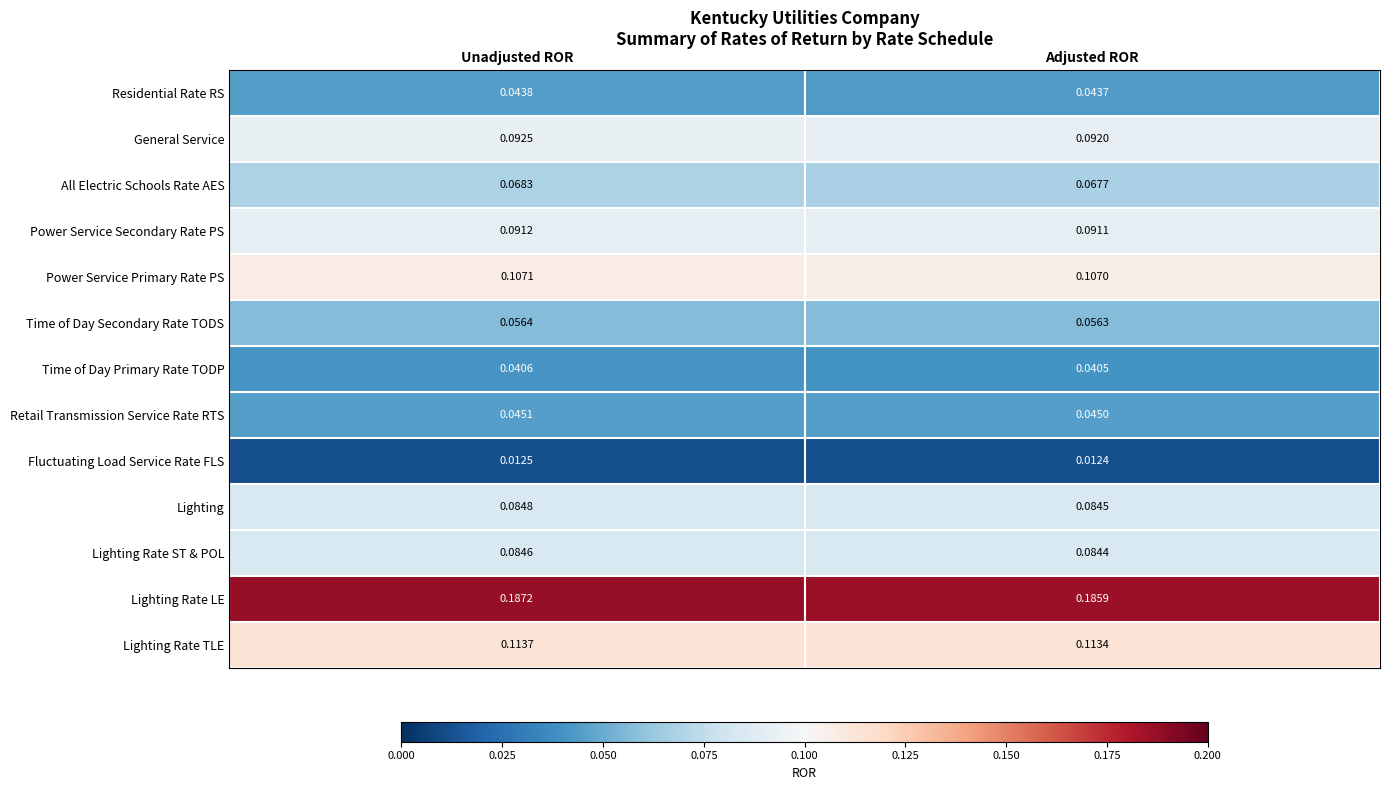

Which category has the lowest value across all series?

Adjusted ROR